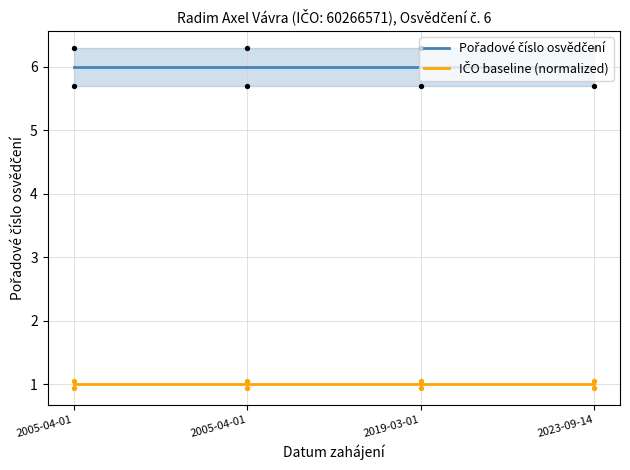

What are all the series names shown in the legend?

Pořadové číslo osvědčení, IČO baseline (normalized)